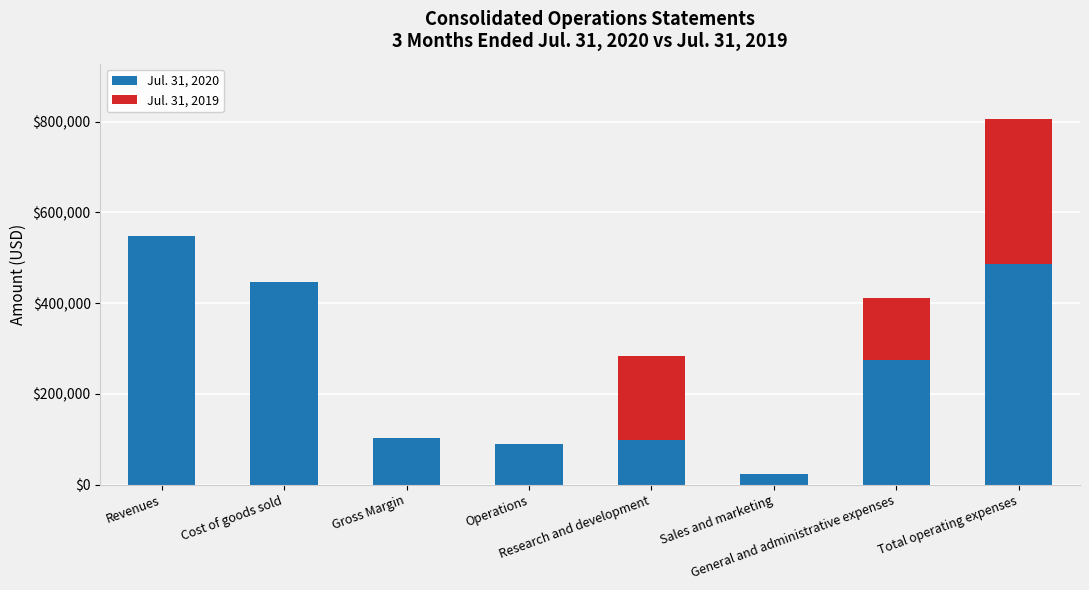

The Jul. 31, 2020 series shows 102150 at Gross Margin. True or false?

True